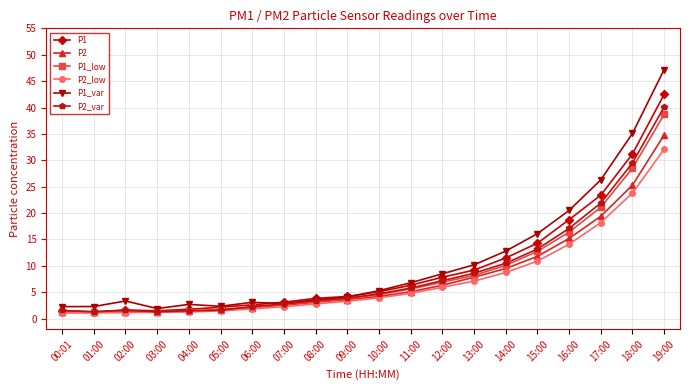

Is the value of P2 at 15:00 greater than the value of P1 at 08:00?

Yes